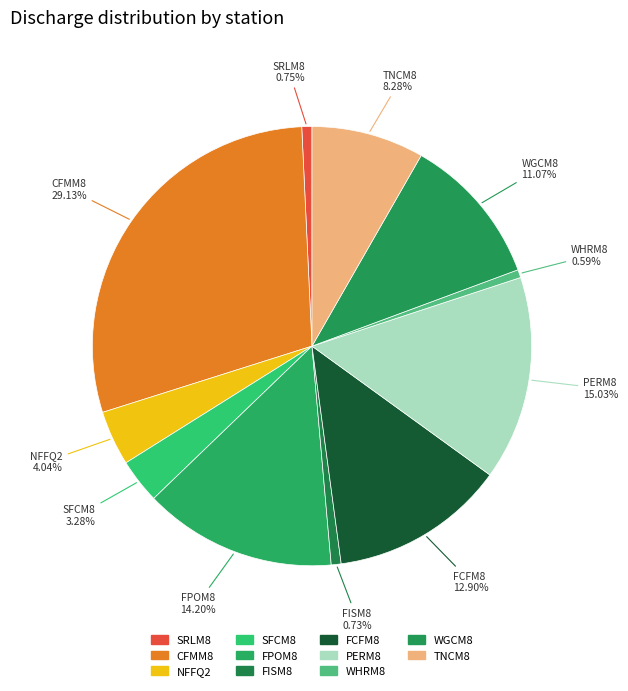

Count the number of slices in the pie.

11